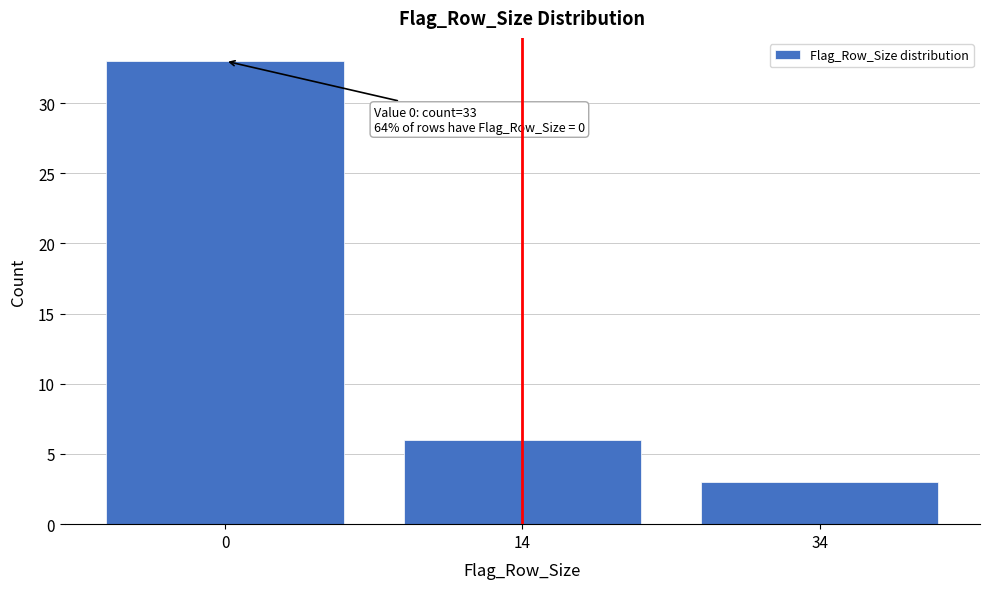

Reading right to left, what are all the values shown in this chart?

3	6	33